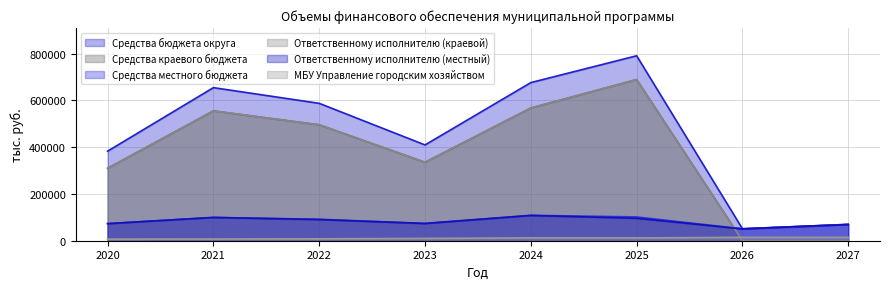

How many lines are shown in the chart?

6